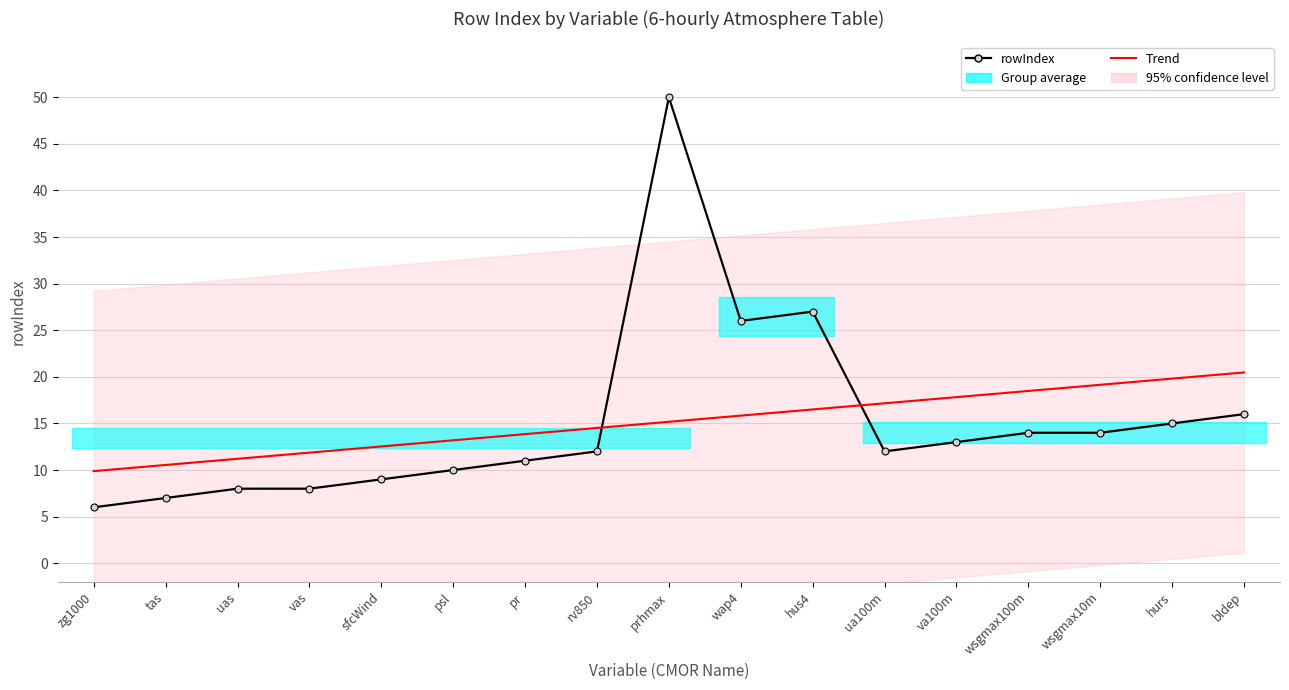

At which label does rowIndex reach its minimum?

zg1000